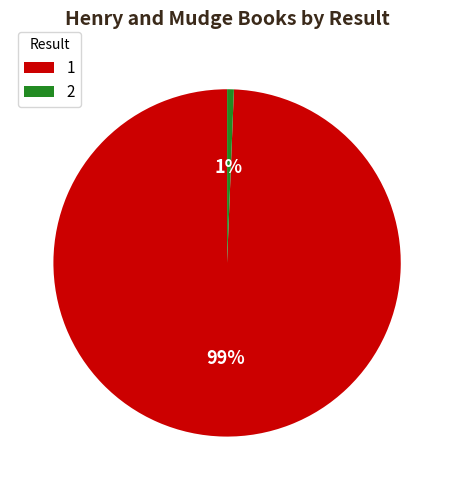

Does any single category account for the majority?

Yes